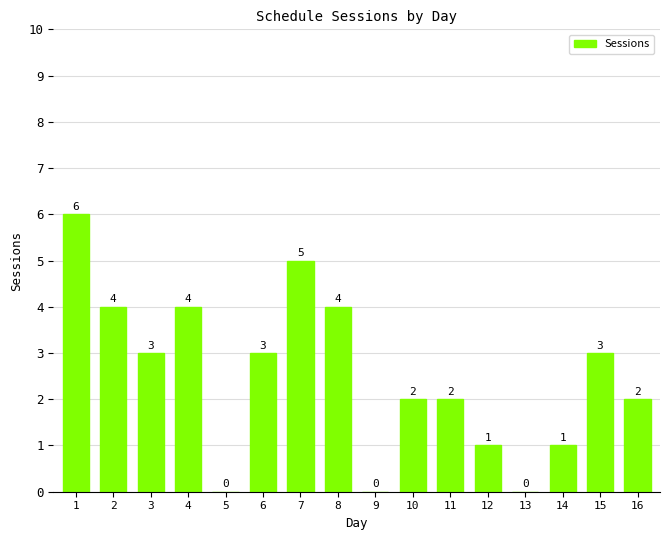

The chart shows a value of 1 at 15. True or false?

False